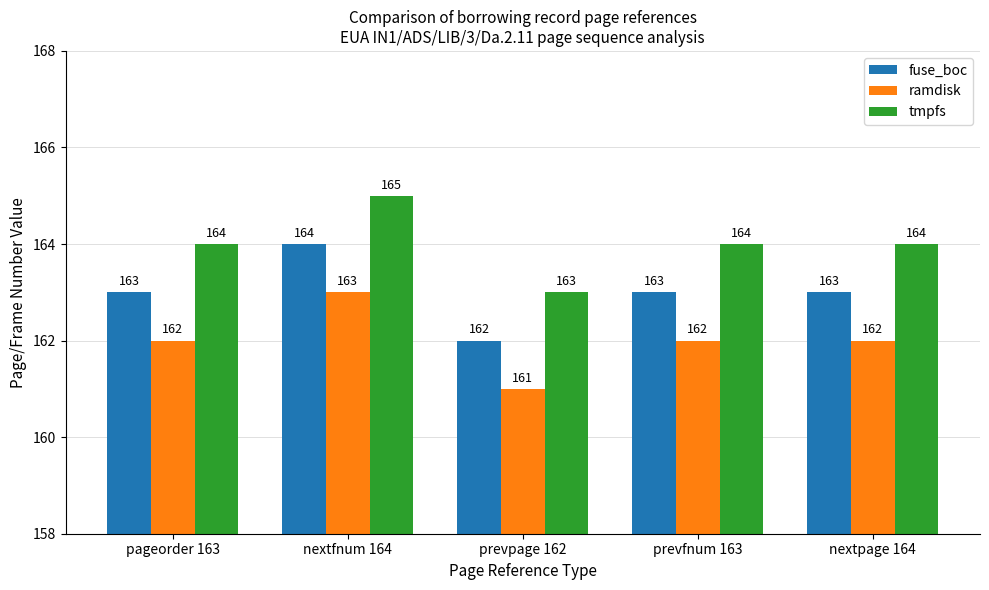

Are the bars grouped side by side (vs. stacked)?

Yes